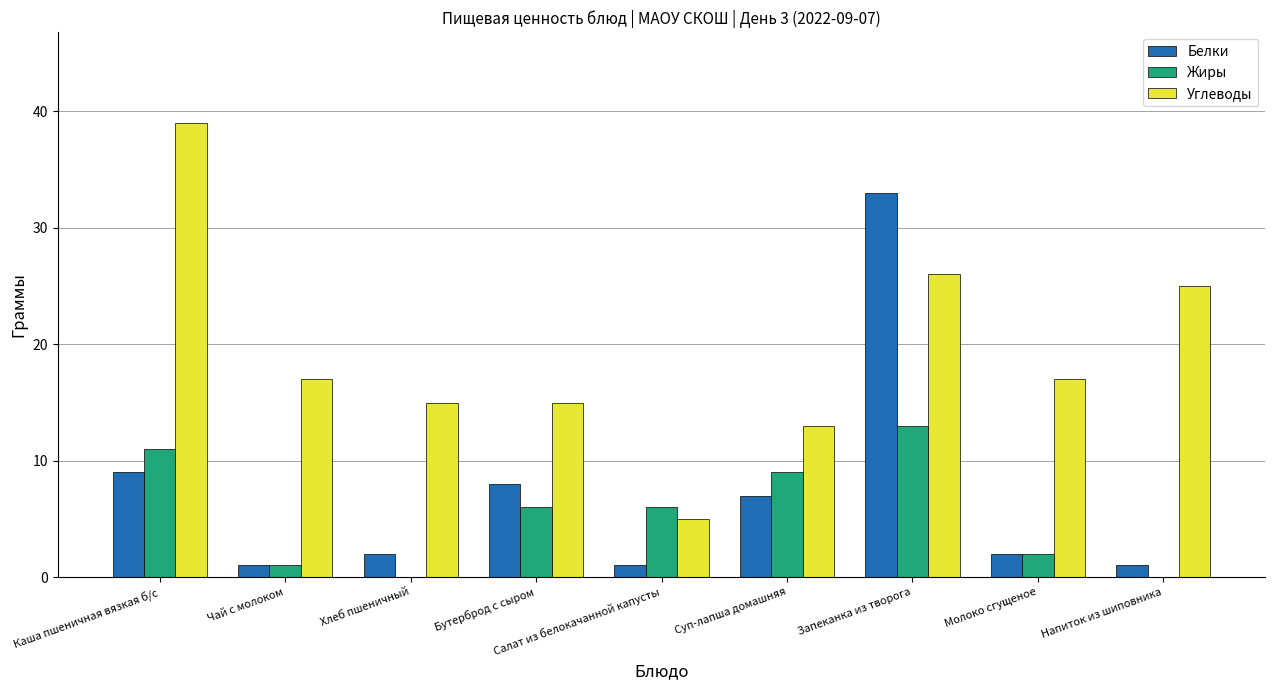

How many groups of bars are there?

9